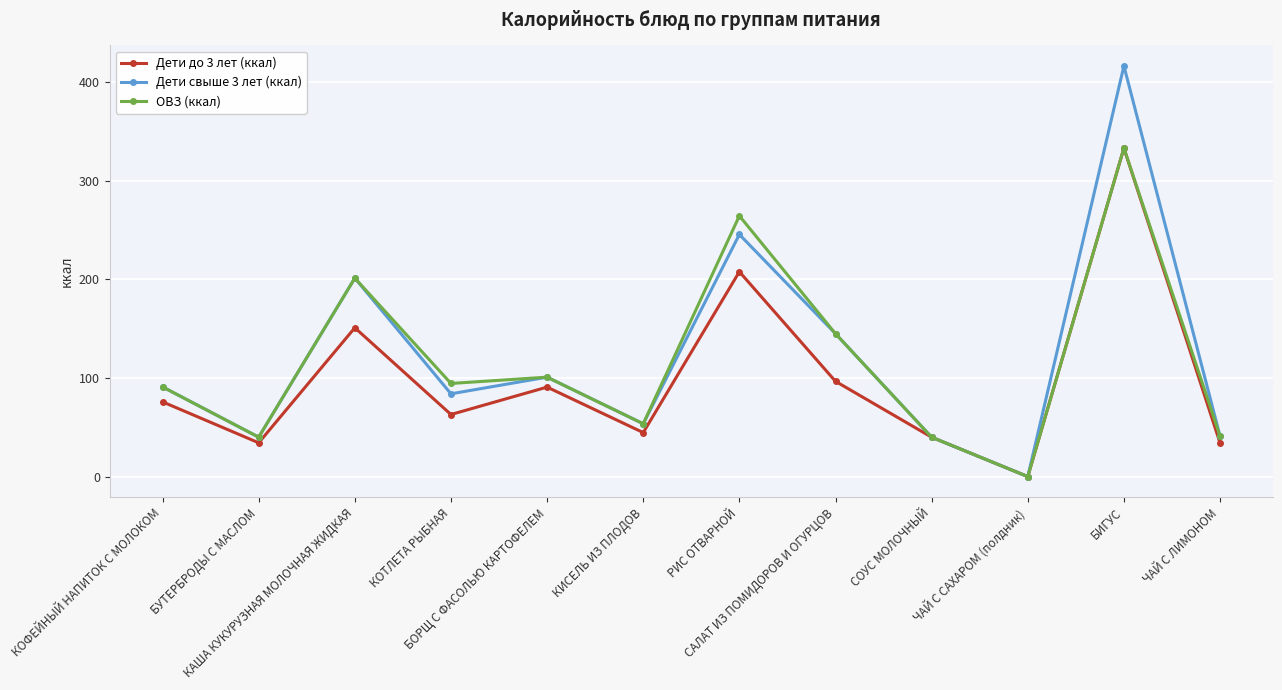

Which series has the widest spread of values?

Дети свыше 3 лет (ккал)